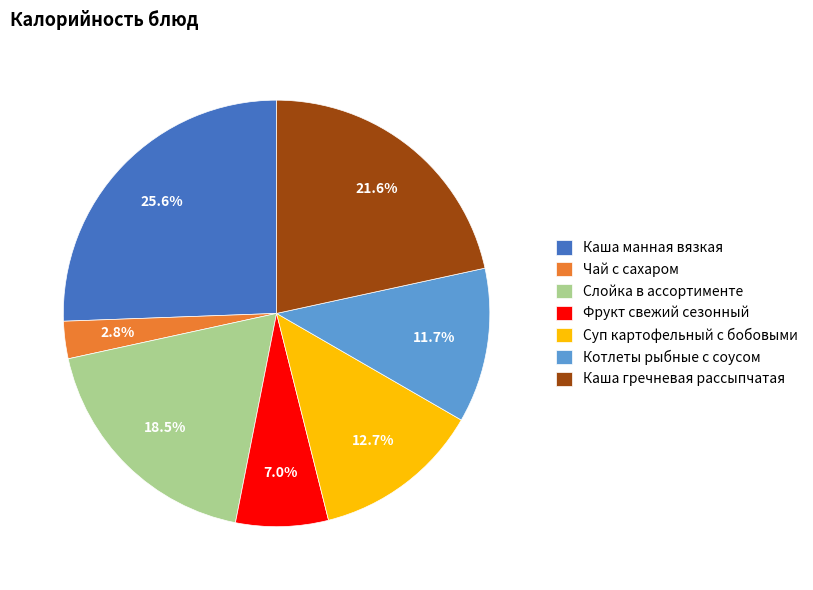

The Чай с сахаром slice represents 9% of the pie. True or false?

False